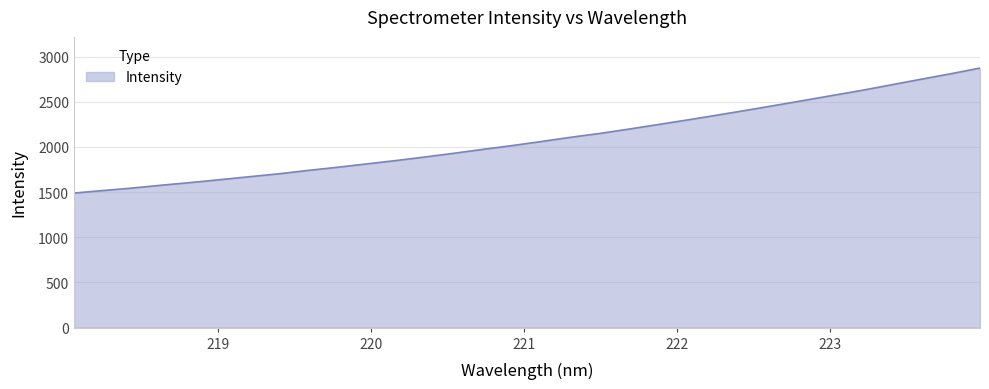

What is the maximum value shown in the chart?

2873.5